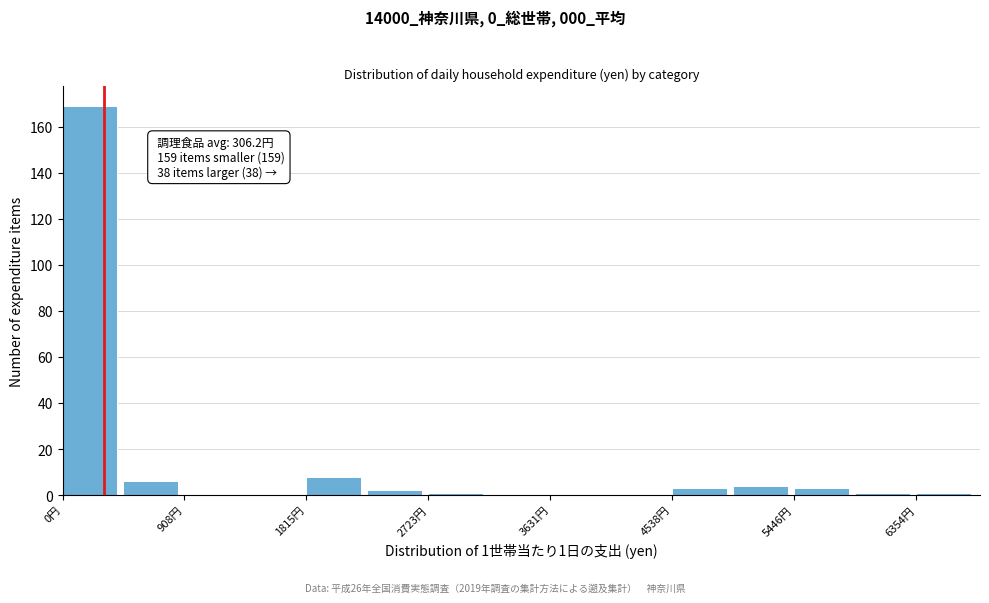

Which range on the x-axis has the tallest bar?

0 to 500